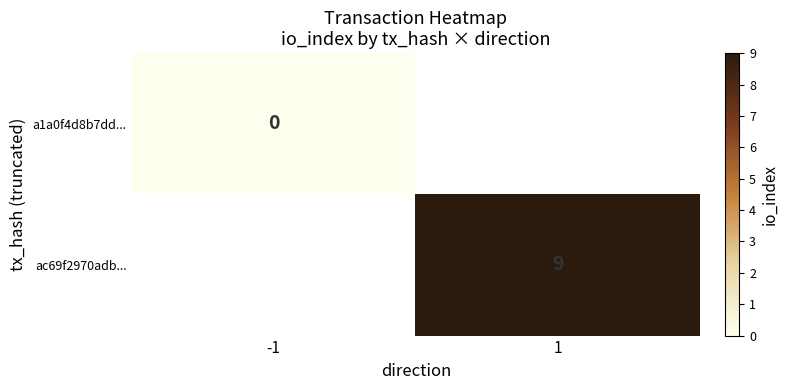

The ac69f2970adb... series shows 14 at 1. True or false?

False